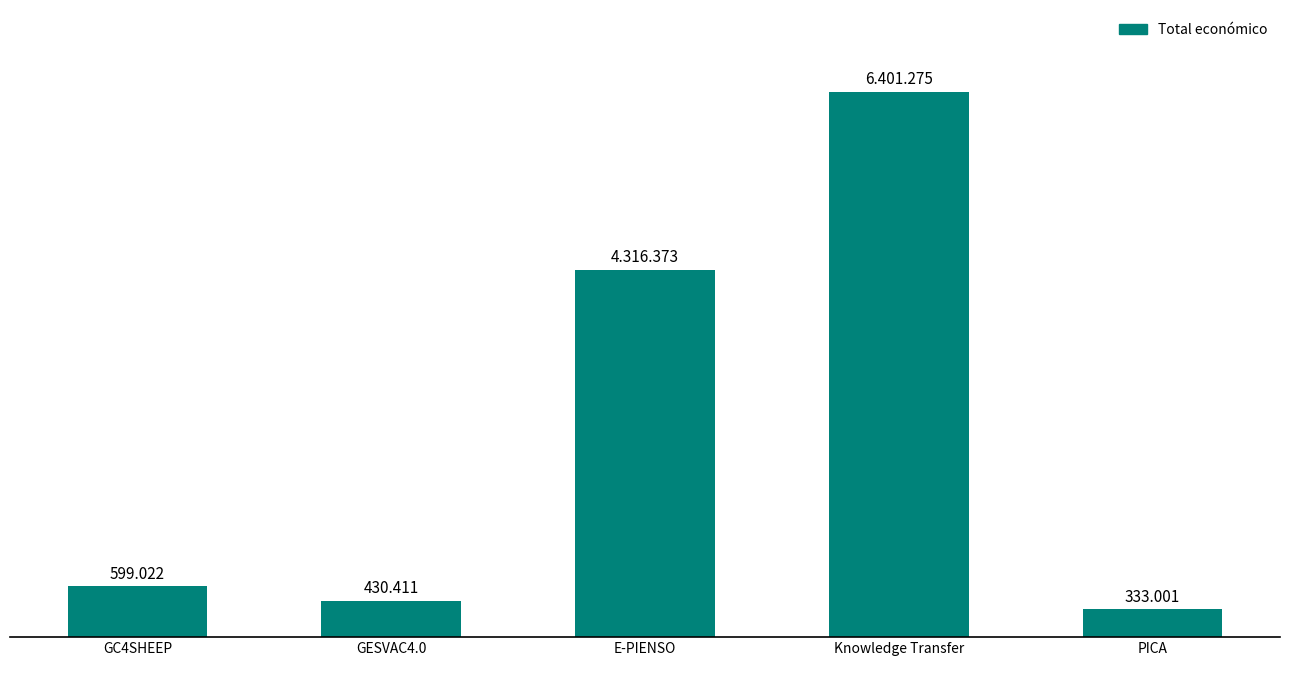

At which category does the chart reach its peak across all series?

Knowledge Transfer